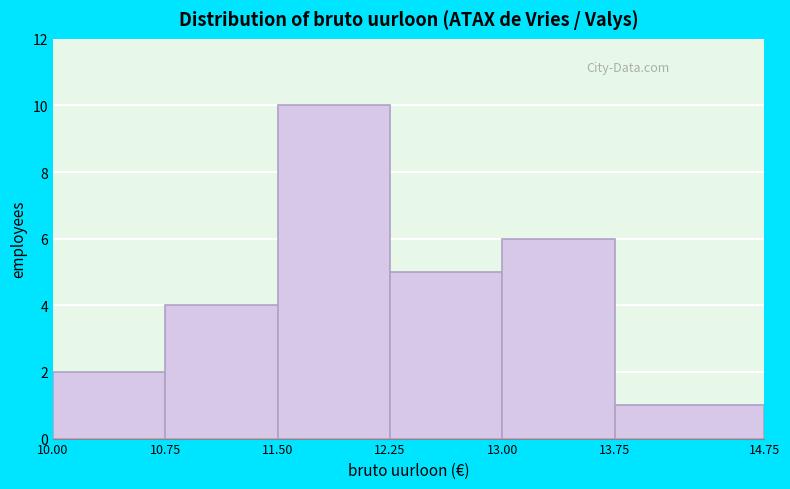

Reading left to right, transcribe this chart: for each bar, give the range it covers on the x-axis and its height. The values are not printed on the chart, so give them approximately, as read against the axis.

10.00 to 10.75: 2
10.75 to 11.50: 4
11.50 to 12.25: 10
12.25 to 13.00: 5
13.00 to 13.75: 6
13.75 to 14.75: 1